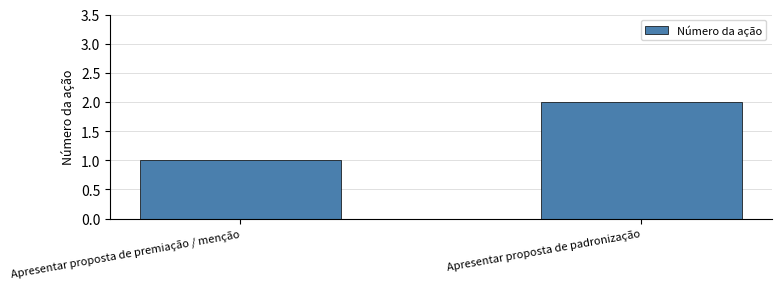

What is the change in value from Apresentar proposta de premiação / menção to Apresentar proposta de padronização?

+1